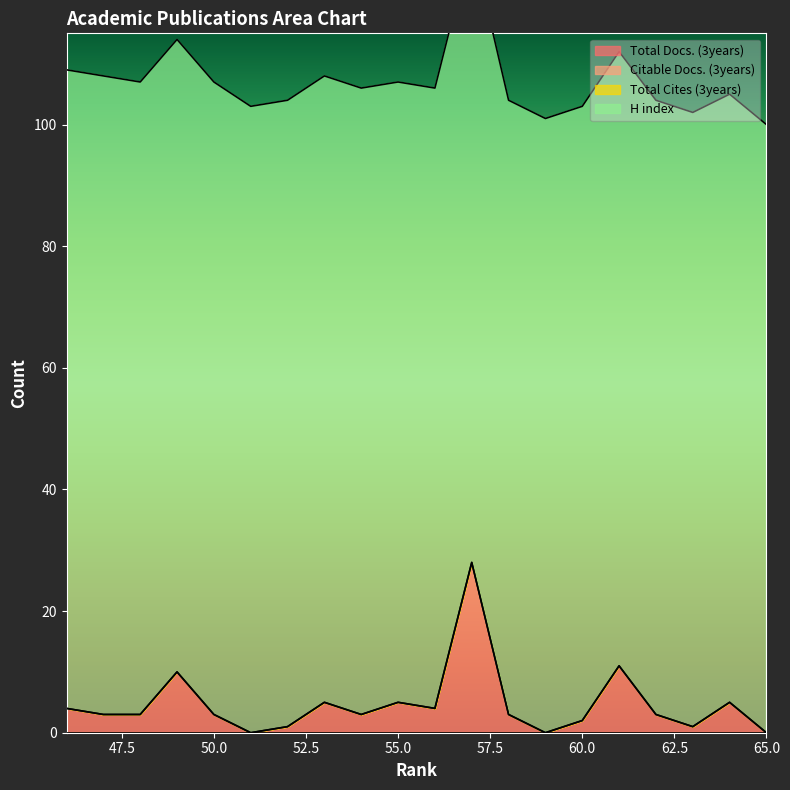

What is the spread (max minus min) of values at 55?

102